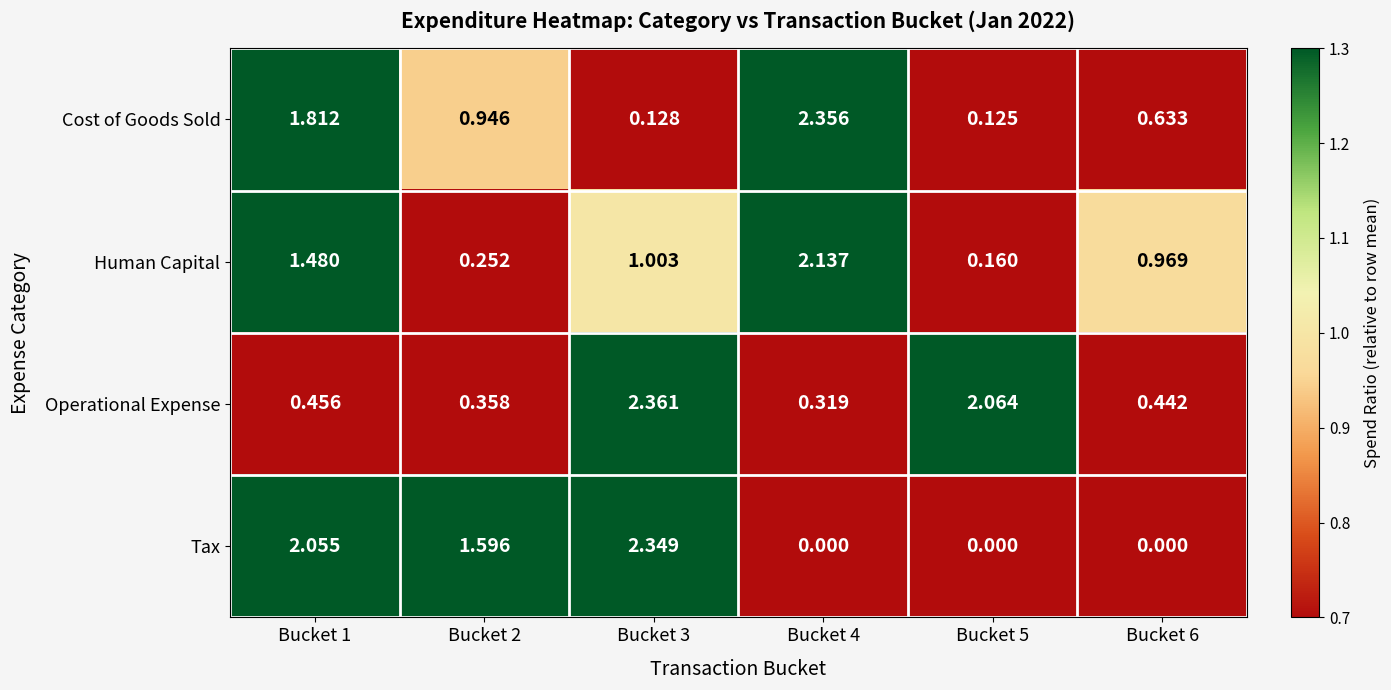

At Bucket 4, list the series in order from smallest to largest.

Tax, Operational Expense, Human Capital, Cost of Goods Sold